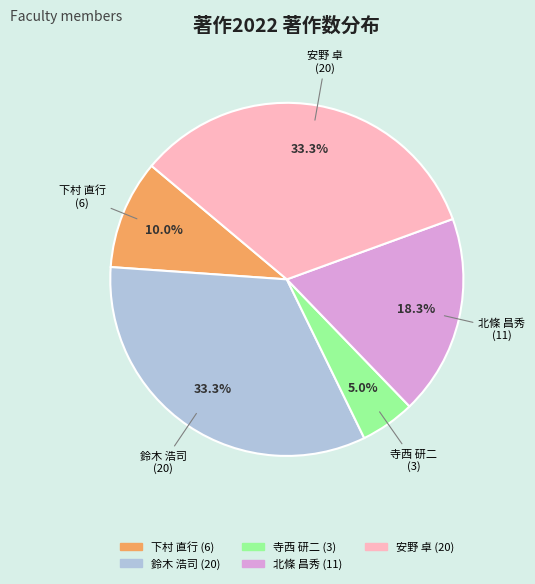

Does 北條 昌秀 represent more than half of the total?

No